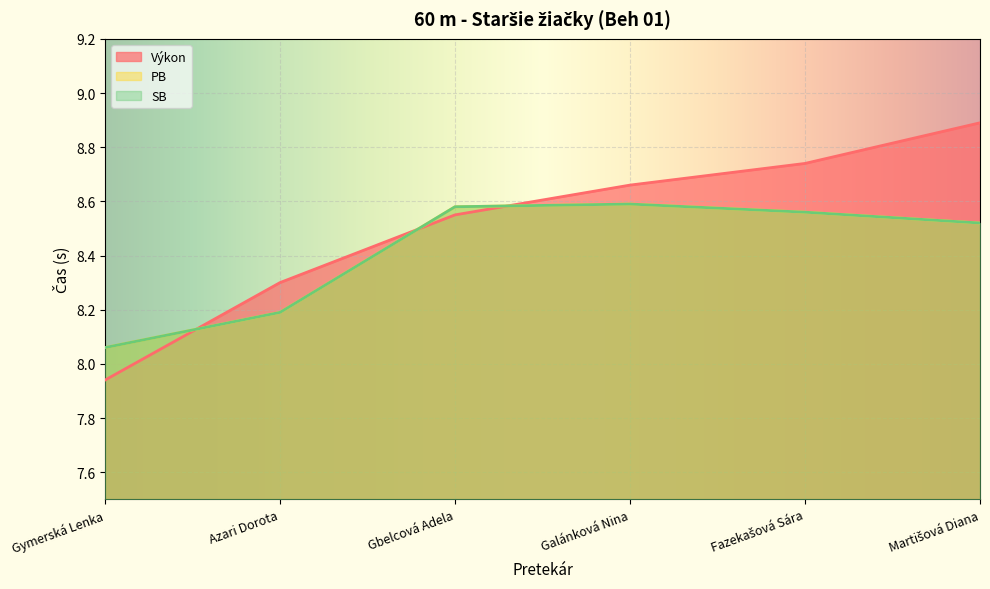

True or false: Výkon has a value of 8.9 at Martišová Diana.

True